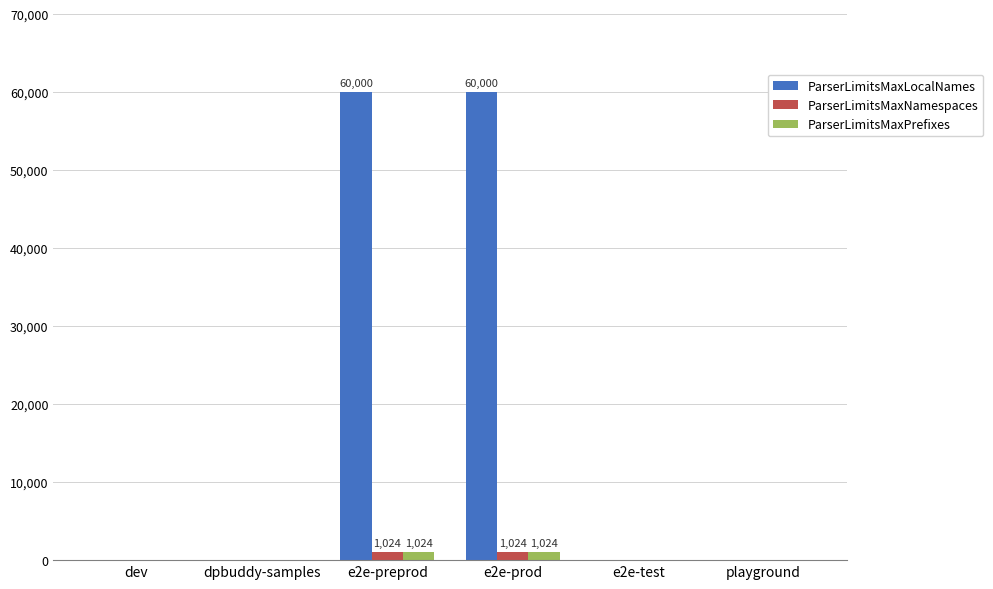

Reading left to right, transcribe all the data shown in this chart.

ParserLimitsMaxLocalNames: 0	0	60000	60000	0	0
ParserLimitsMaxNamespaces: 0	0	1024	1024	0	0
ParserLimitsMaxPrefixes: 0	0	1024	1024	0	0